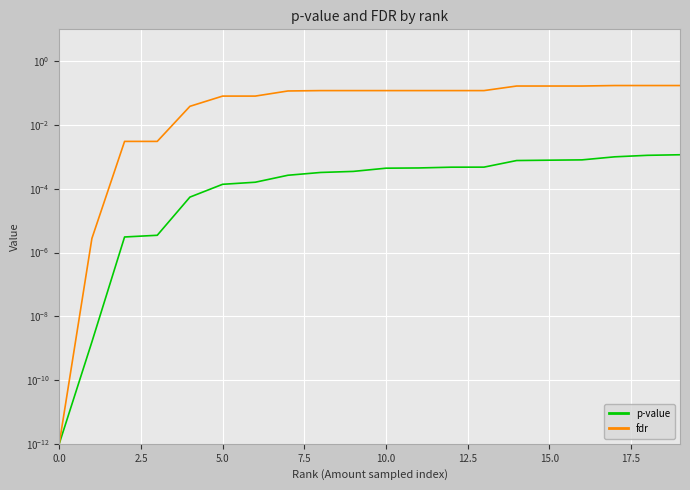

Does the chart display data point markers on the line(s)?

No